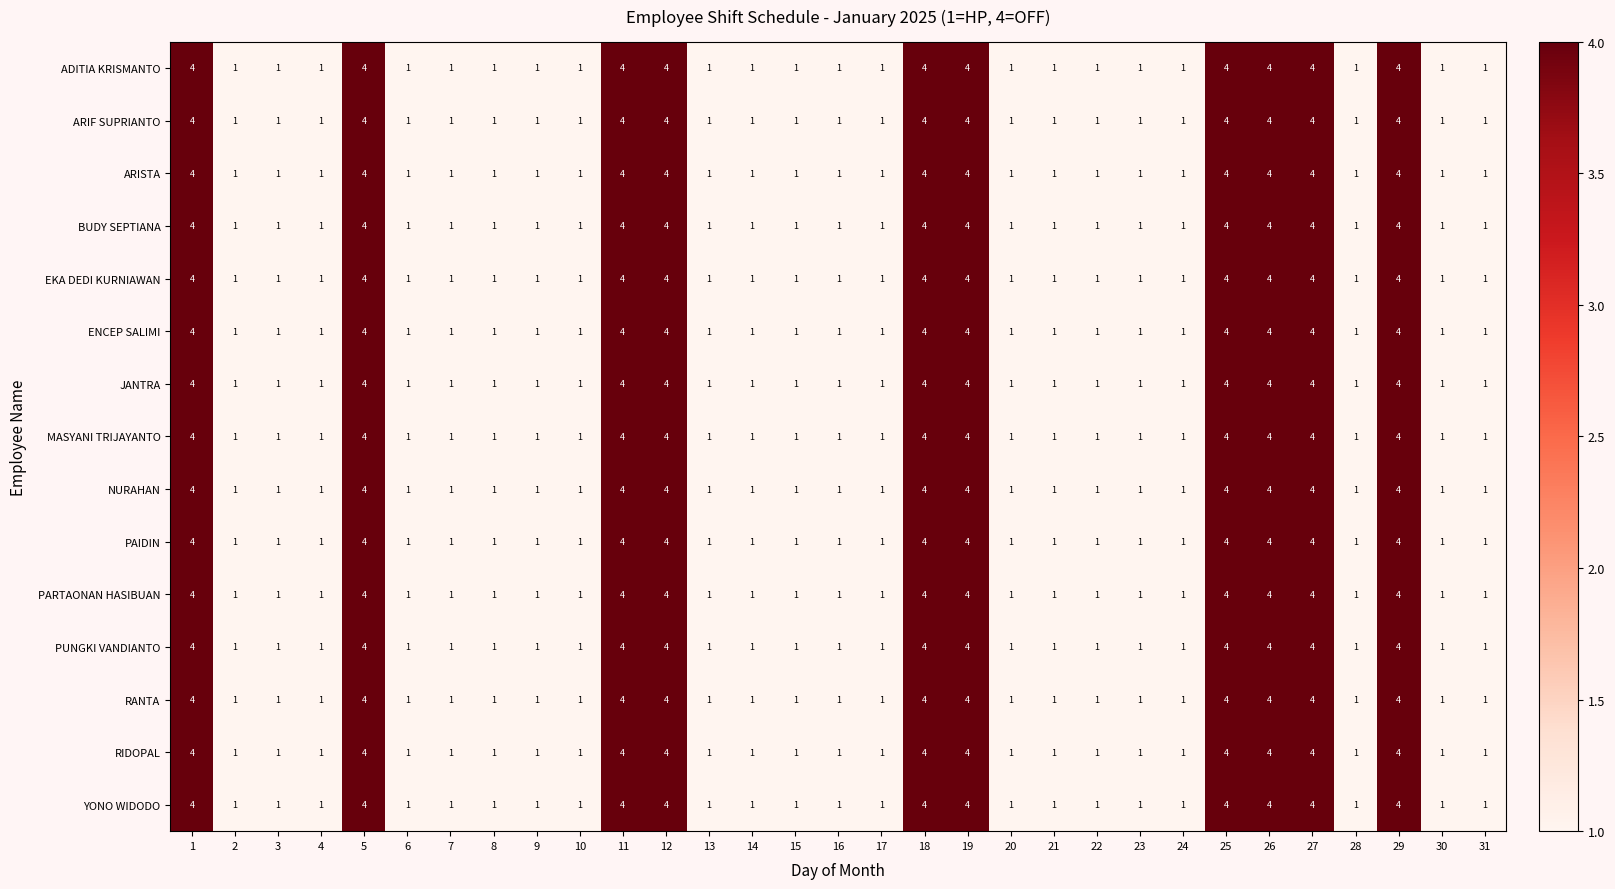

How many categories are shown in the chart?

31